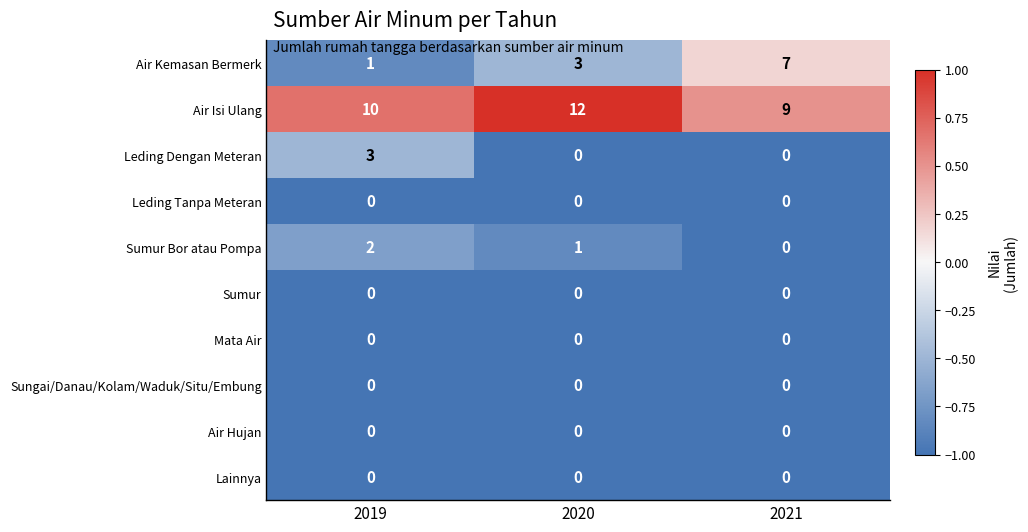

What is the smallest value displayed?

0